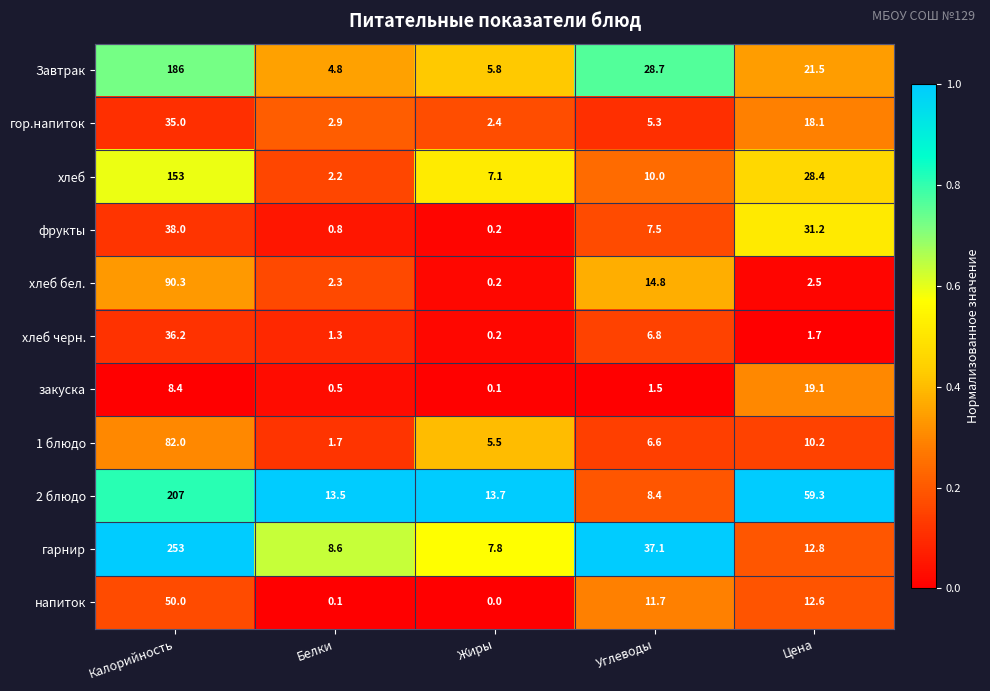

How many distinct data groups are displayed?

11